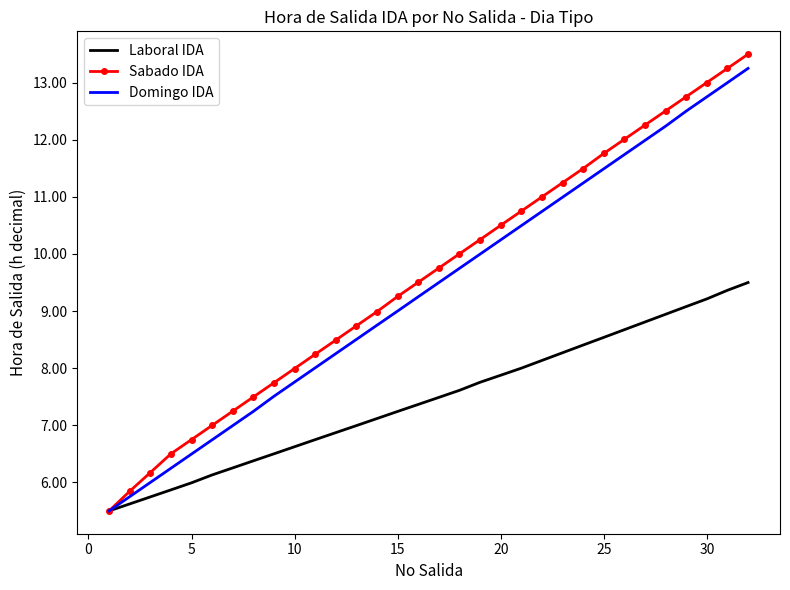

What is the greatest value displayed?

13.5